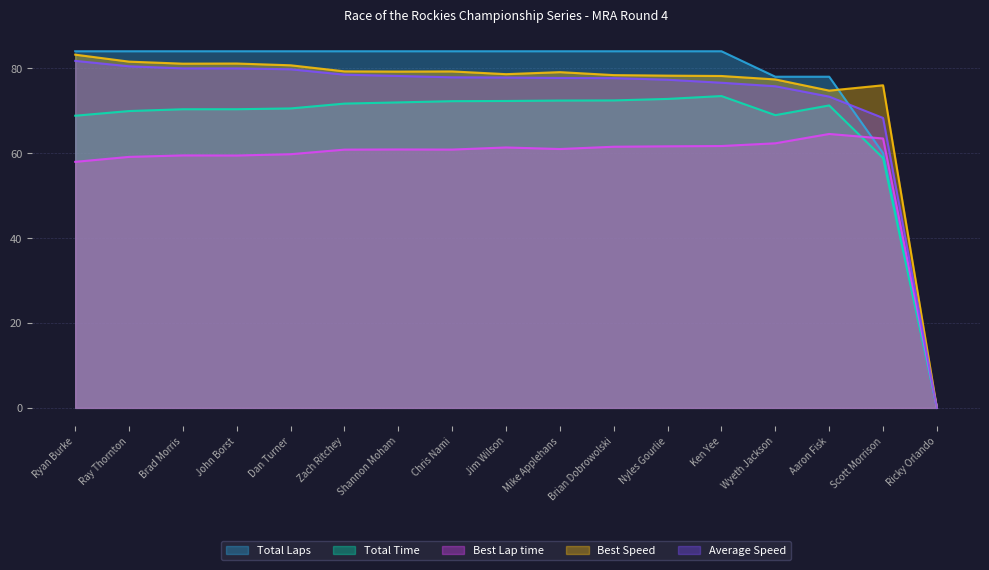

What are all the series names shown in the legend?

Total Laps, Total Time, Best Lap time, Best Speed, Average Speed